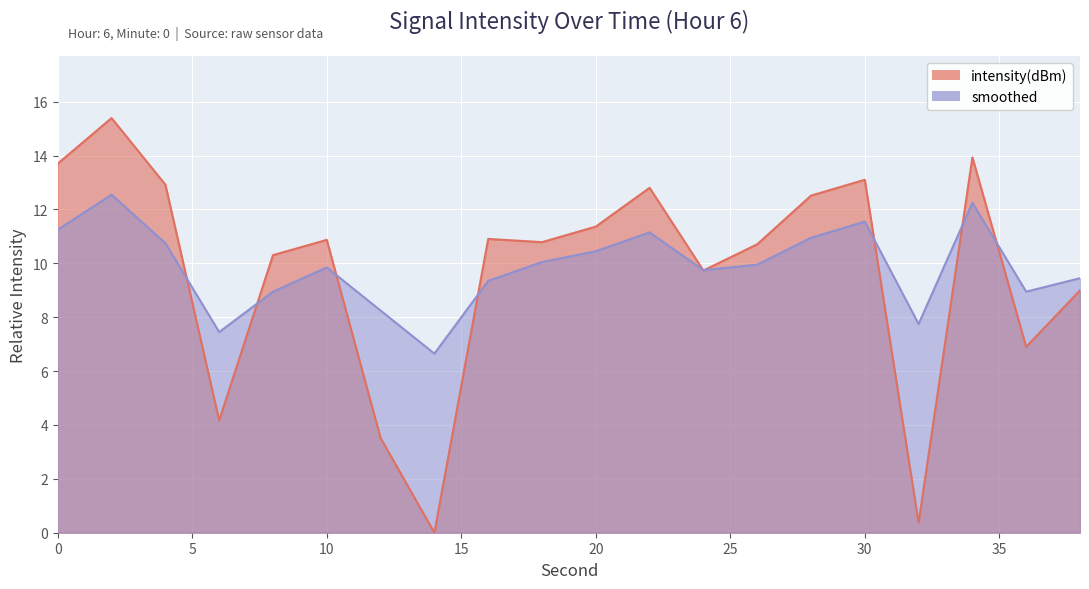

Count the number of data series in this chart.

2